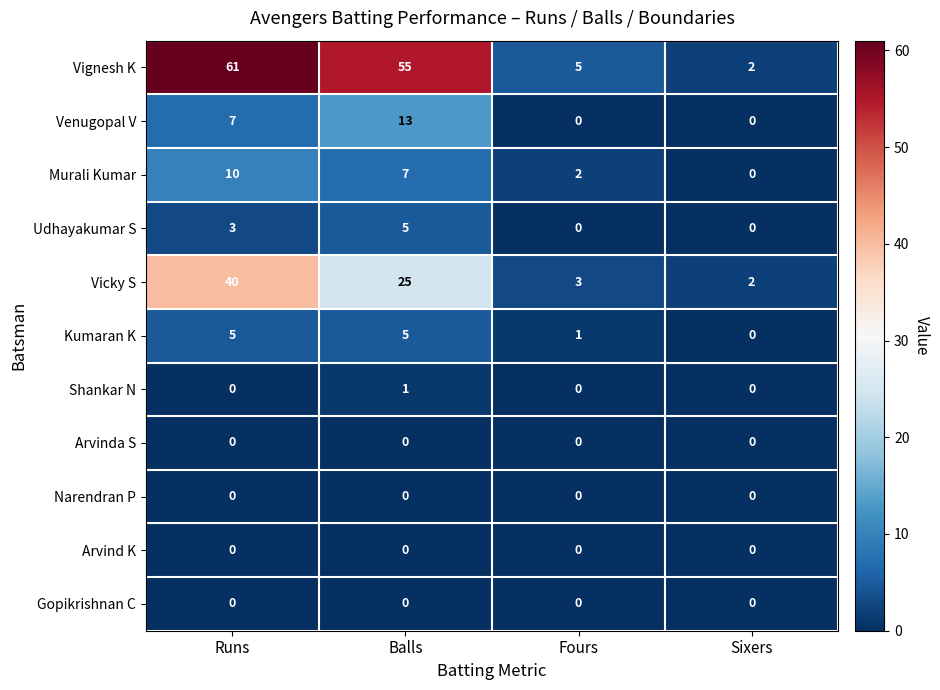

True or false: Gopikrishnan C has a value of 0 at Balls.

True